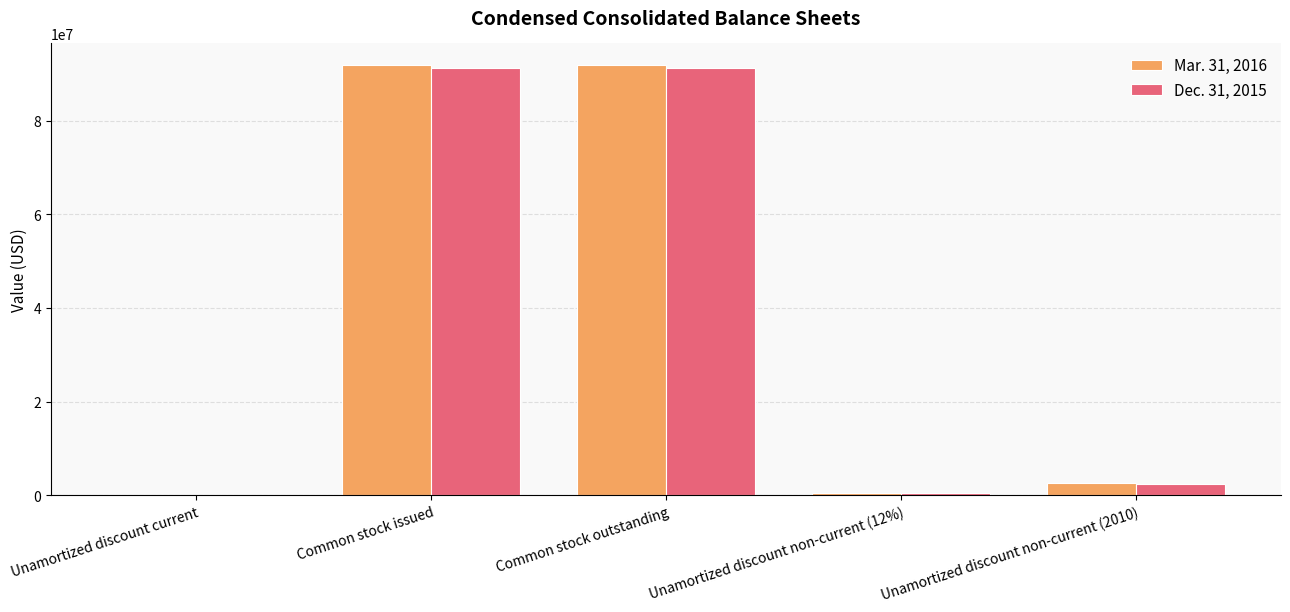

Is the value of Mar. 31, 2016 at Unamortized discount non-current (2010) greater than the value of Dec. 31, 2015 at Common stock outstanding?

No